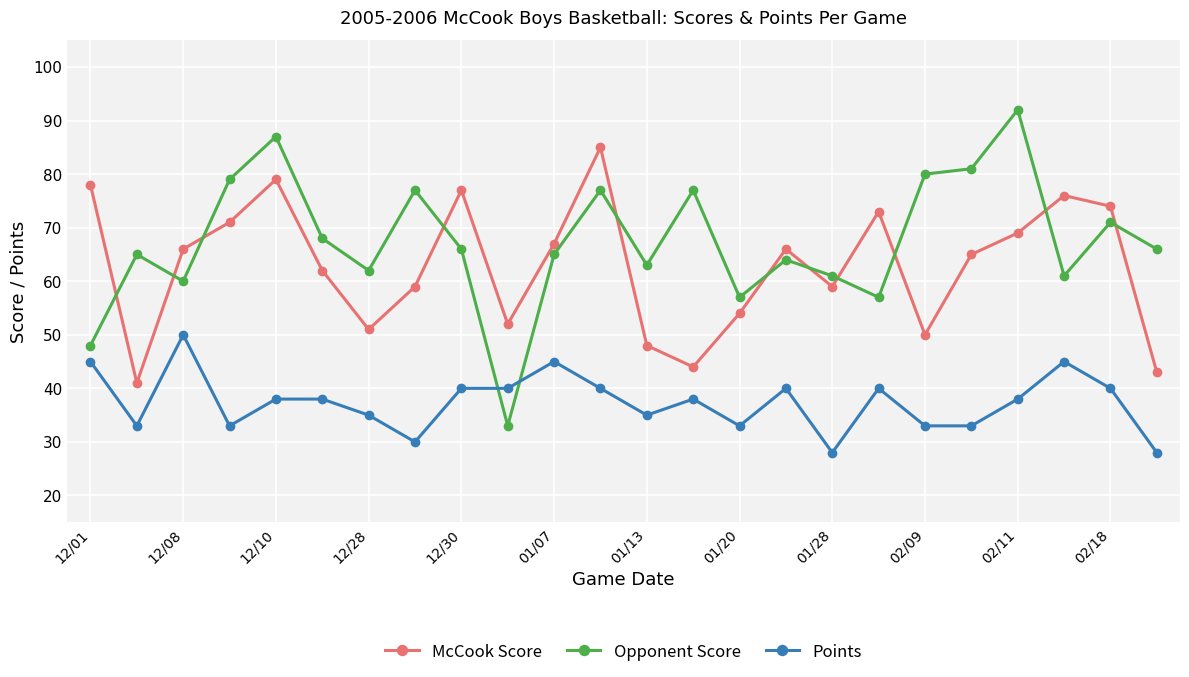

True or false: McCook Score and Opponent Score cross at least once.

True